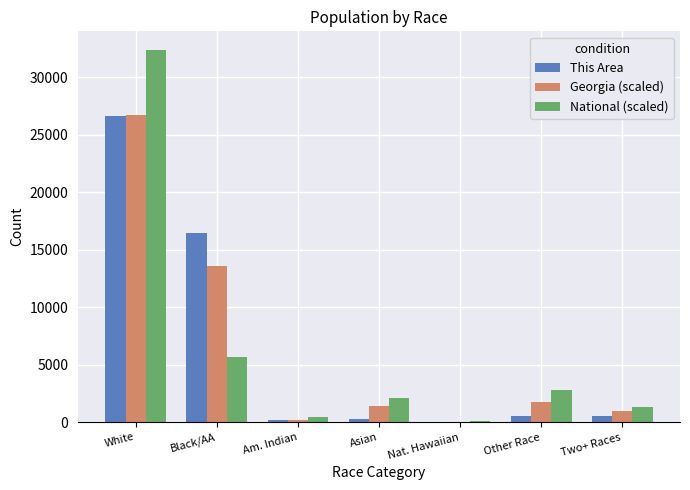

Is the value of This Area at Black/AA greater than the value of Georgia (scaled) at Two+ Races?

Yes